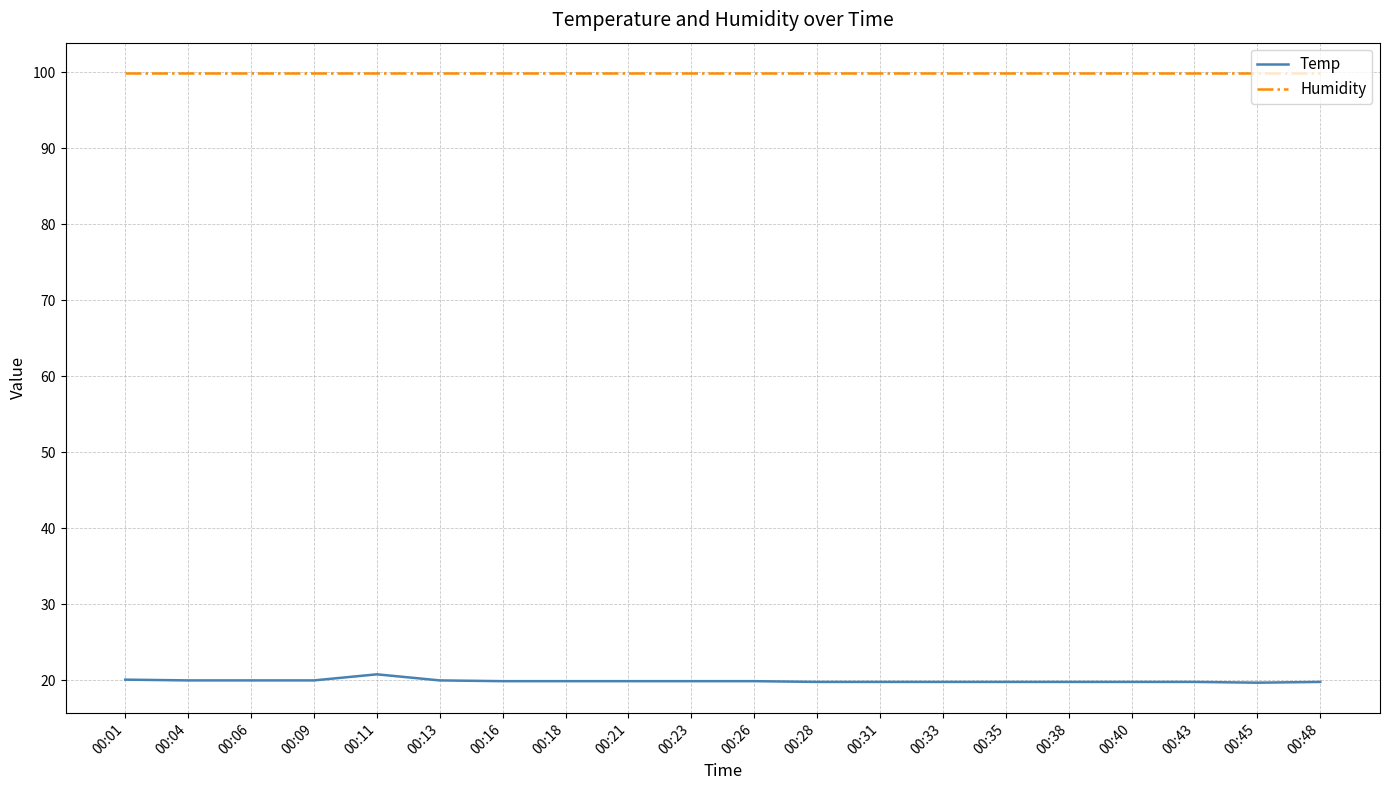

What is the average value of the Humidity series?

99.9